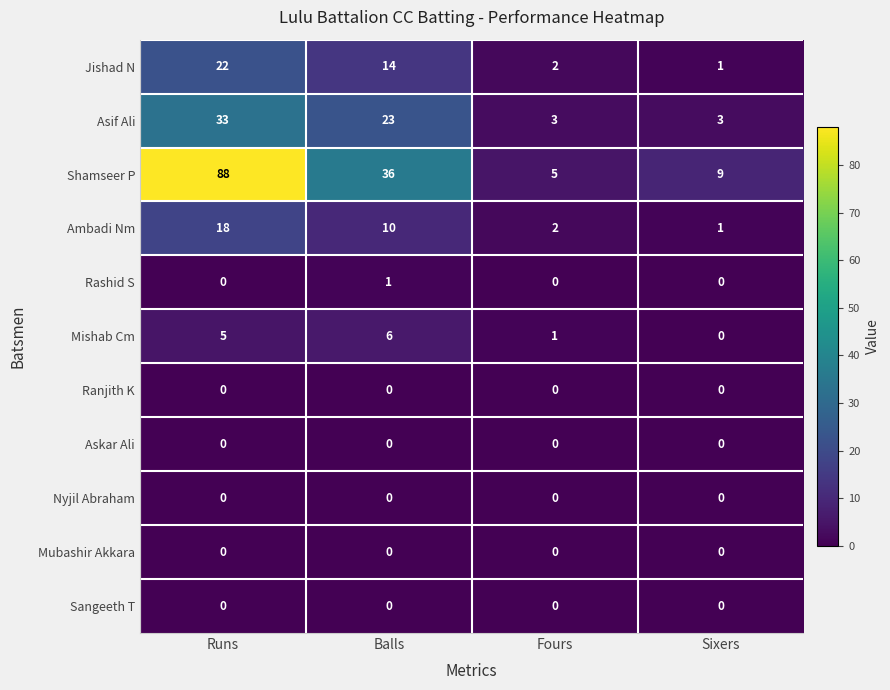

Which label corresponds to the largest value in the chart?

Runs